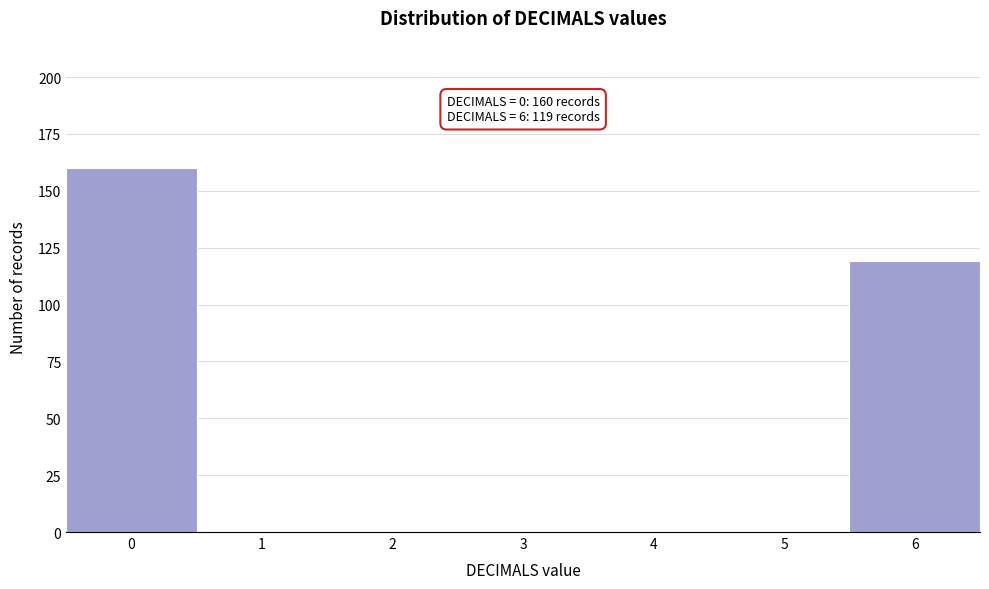

Which range on the x-axis has the tallest bar?

-0.5 to 0.5